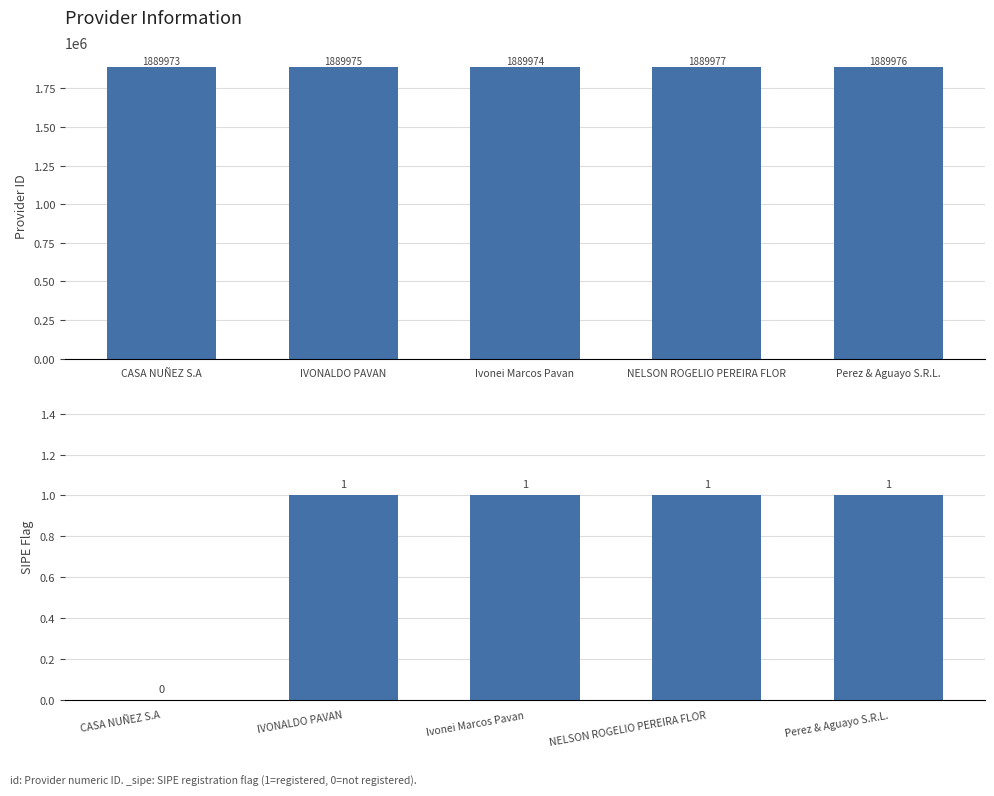

The chart shows a value of 2857048 at CASA NUÑEZ S.A. True or false?

False